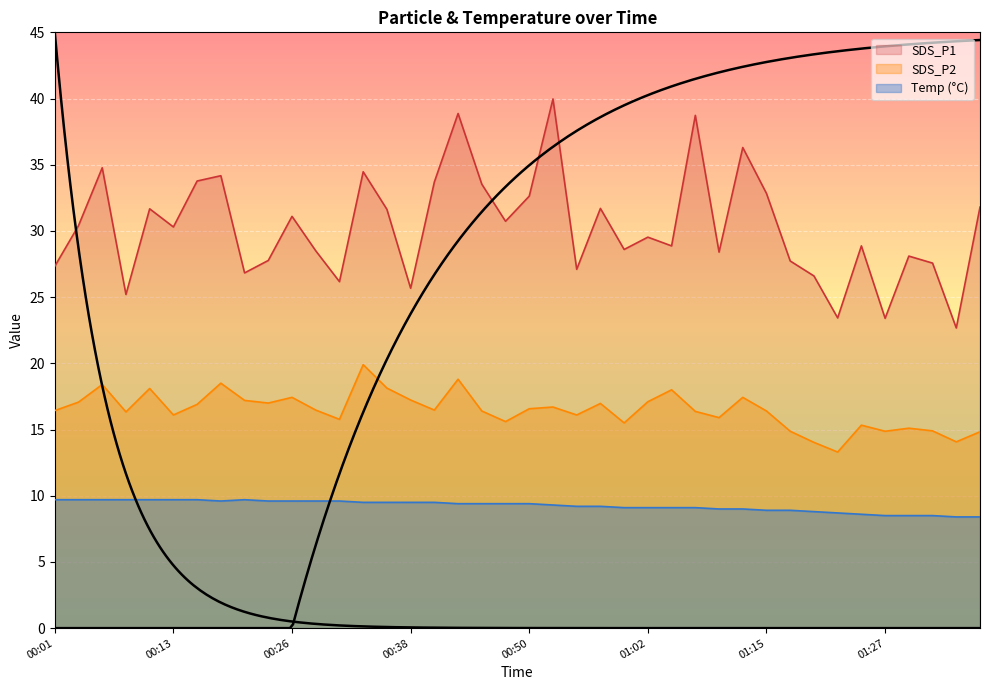

The SDS_P1 series shows 25.7 at 00:38. True or false?

True